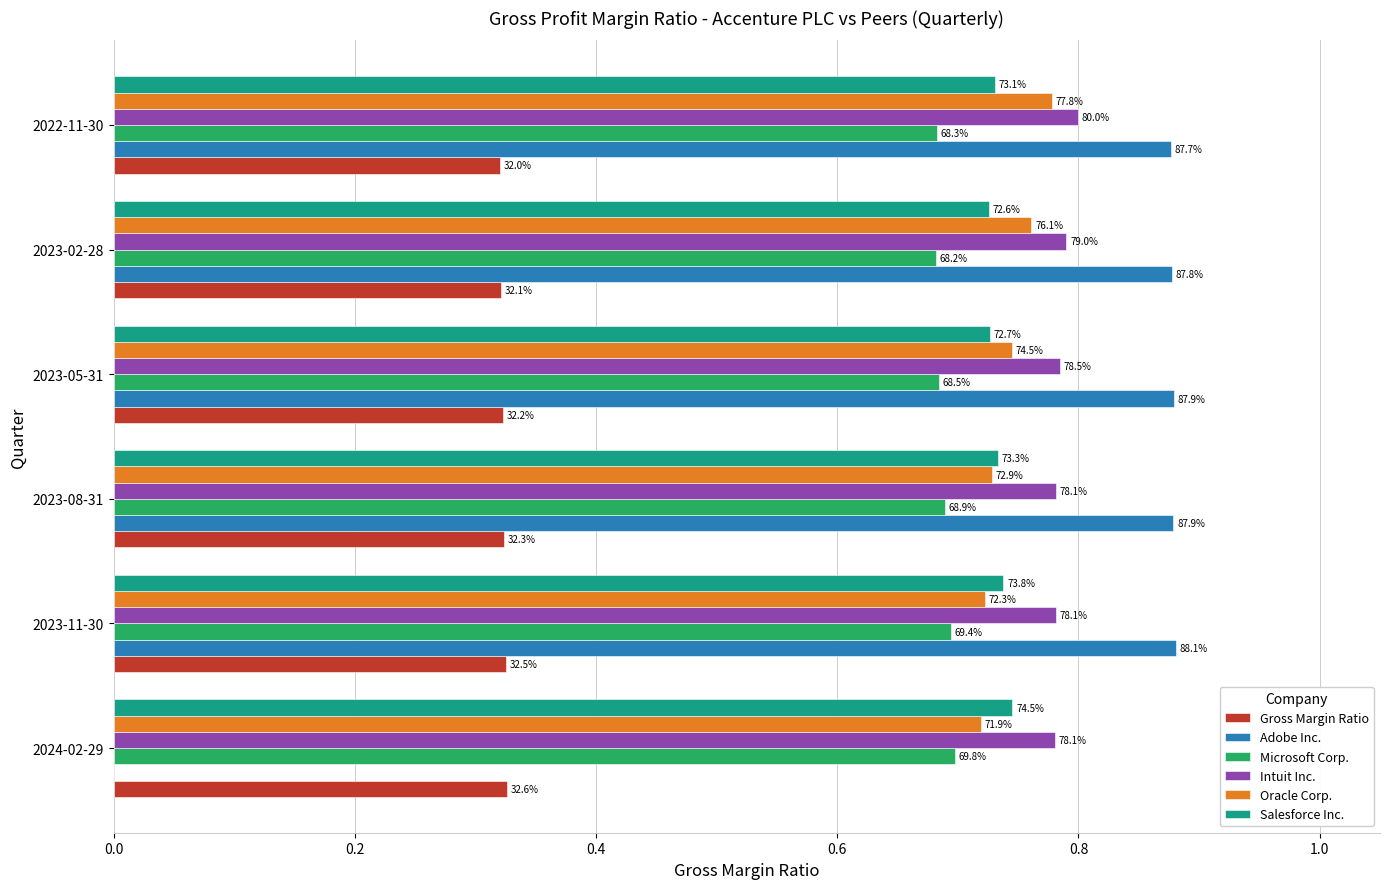

What is the lowest value of the Microsoft Corp. series?

0.7